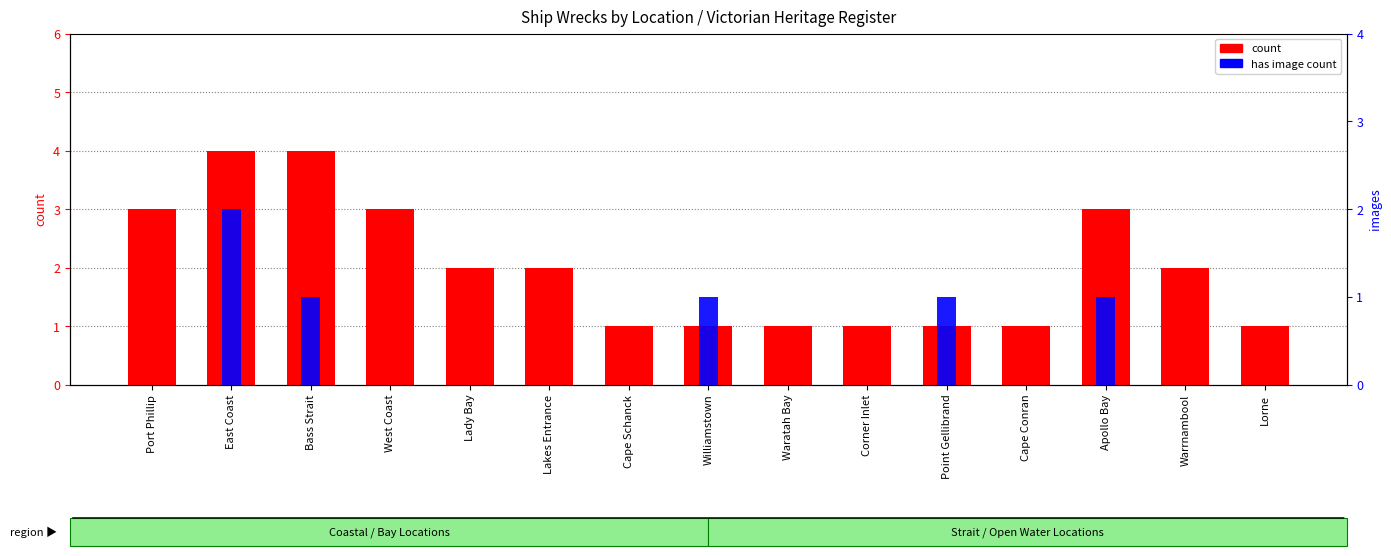

Reading right to left, extract all data points from this chart.

count: Lorne=1	Warrnambool=2	Apollo Bay=3	Cape Conran=1	Point Gellibrand=1	Corner Inlet=1	Waratah Bay=1	Williamstown=1	Cape Schanck=1	Lakes Entrance=2	Lady Bay=2	West Coast=3	Bass Strait=4	East Coast=4	Port Phillip=3
has image (proportion): Lorne=0	Warrnambool=0	Apollo Bay=1	Cape Conran=0	Point Gellibrand=1	Corner Inlet=0	Waratah Bay=0	Williamstown=1	Cape Schanck=0	Lakes Entrance=0	Lady Bay=0	West Coast=0	Bass Strait=1	East Coast=2	Port Phillip=0